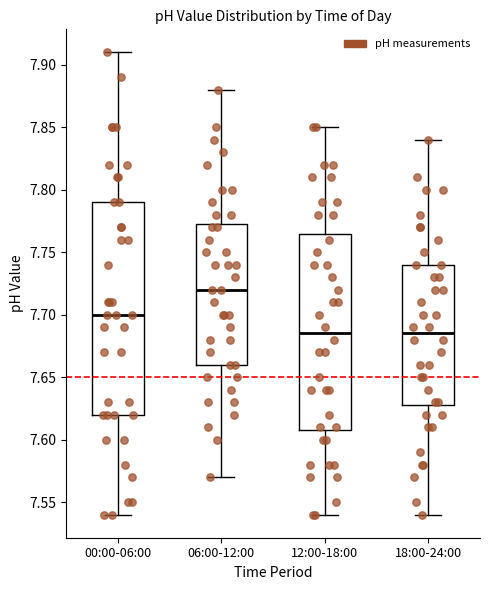

Reading left to right, transcribe this box plot: for each box, give where its median line is, the range the box spans, and where its two whiskers end, as read against the y-axis. The values are not printed on the chart, so give them approximately, as read against the axis.

00:00-06:00: median 7.700, box 7.620 to 7.790, whiskers 7.540 to 7.910
06:00-12:00: median 7.720, box 7.660 to 7.775, whiskers 7.570 to 7.880
12:00-18:00: median 7.685, box 7.610 to 7.765, whiskers 7.540 to 7.850
18:00-24:00: median 7.685, box 7.630 to 7.740, whiskers 7.540 to 7.840